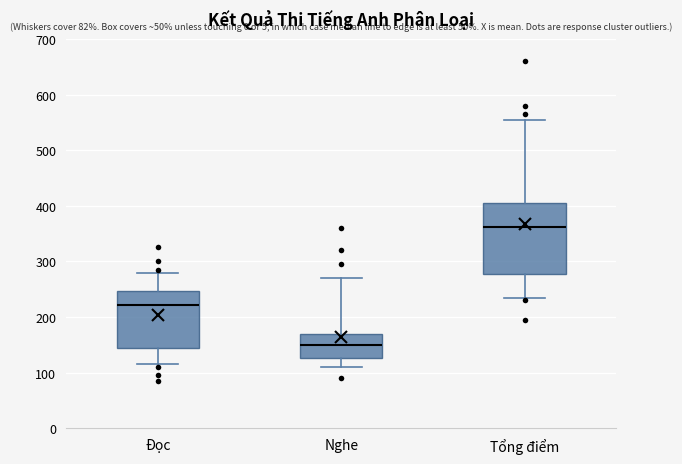

Which box's median line is the highest?

Tổng điểm